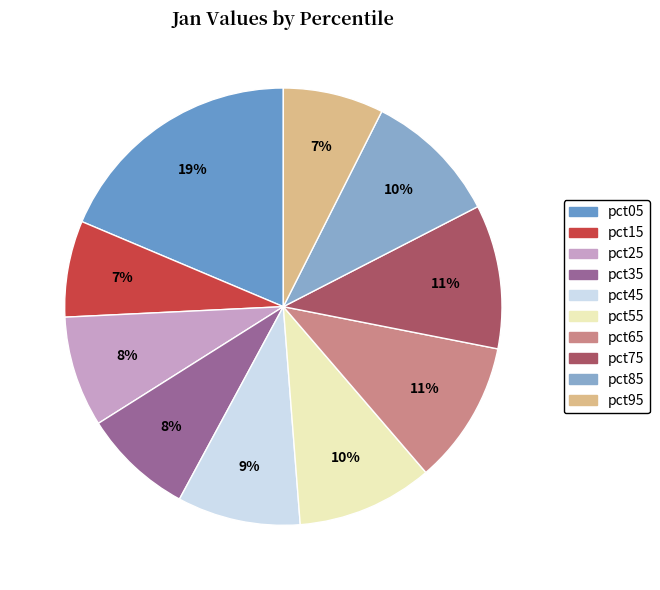

Is the sum of pct95 and pct45 greater than half?

No